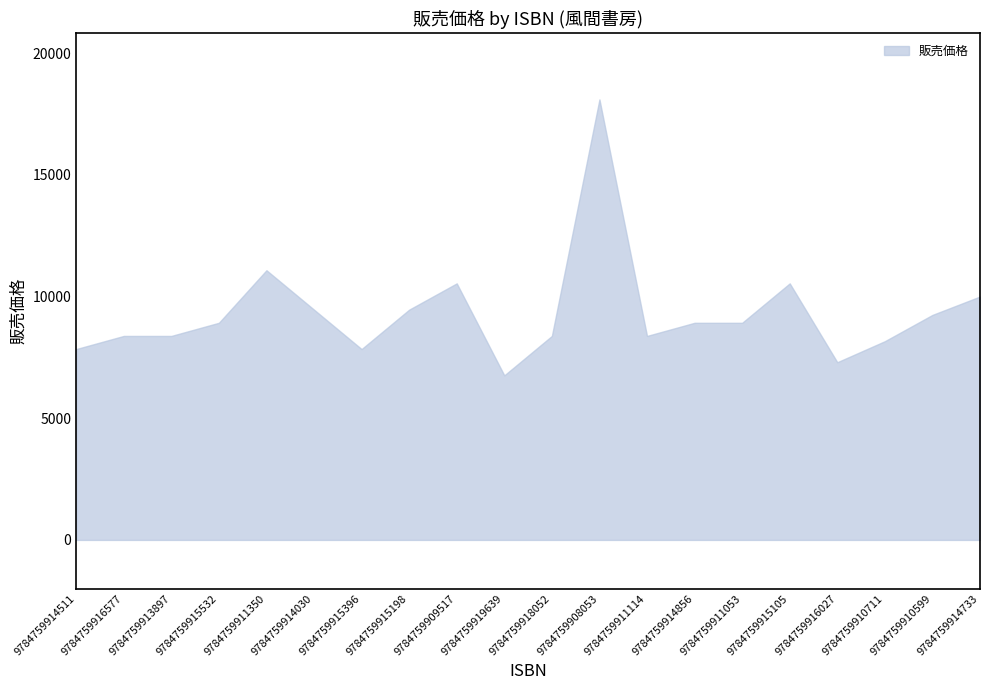

At which category does the data reach its first local valley?

9784759915396